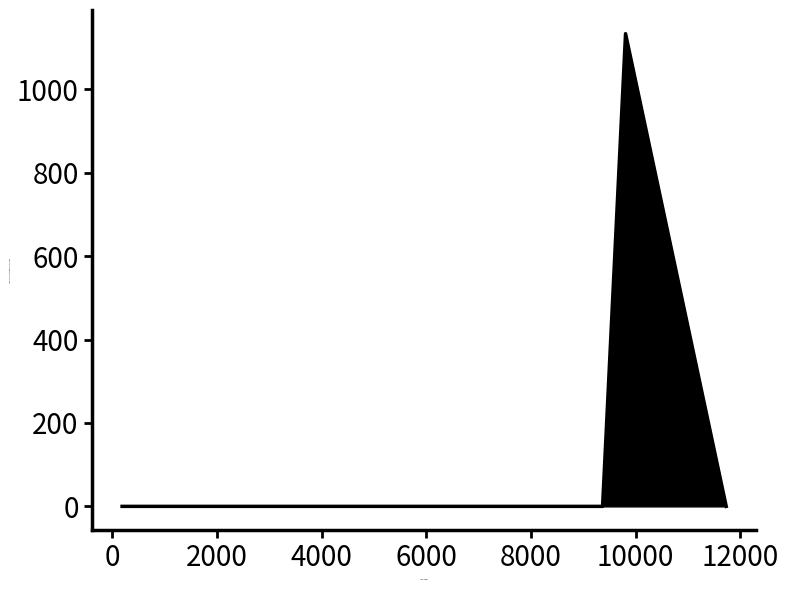

How many lines are shown in the chart?

1